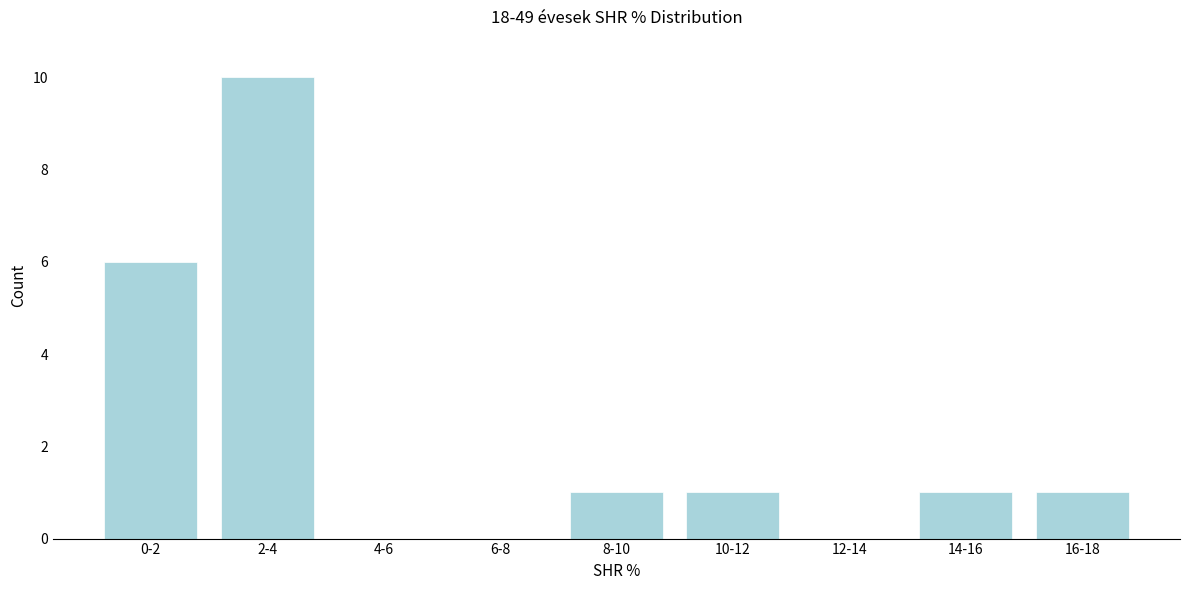

Reading right to left, extract all data points from this chart.

16-18=1	14-16=1	12-14=0	10-12=1	8-10=1	6-8=0	4-6=0	2-4=10	0-2=6